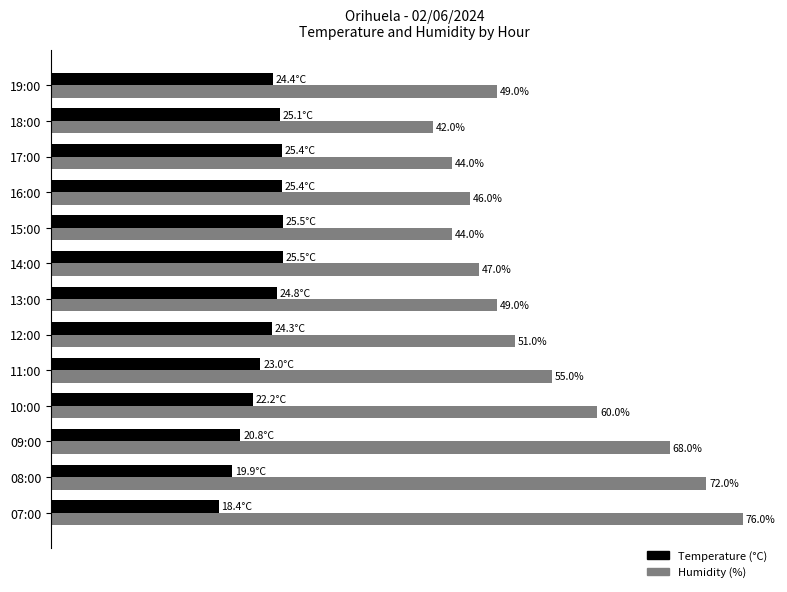

Which series has the widest spread of values?

Humidity (%)